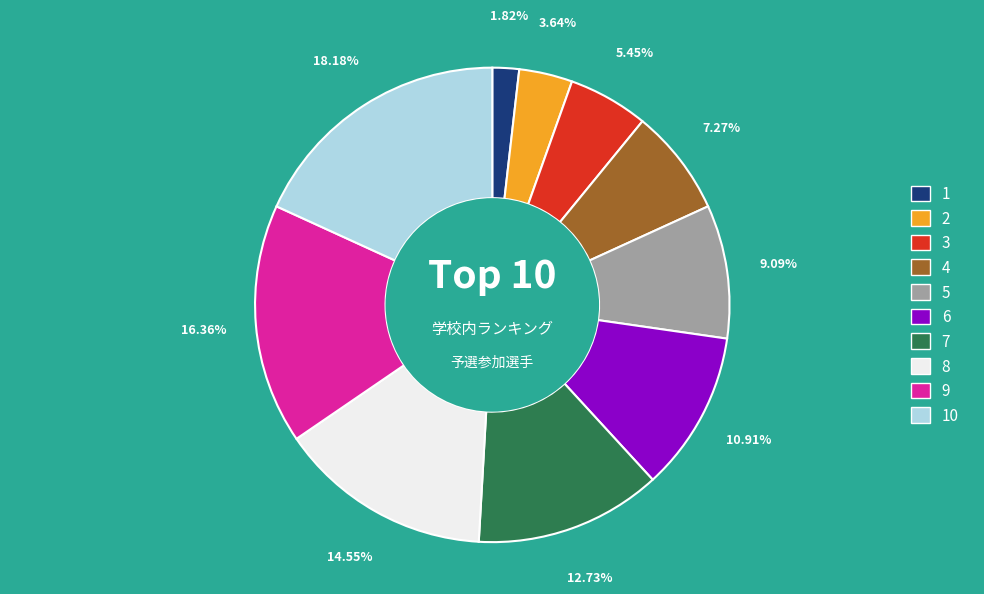

Count the number of slices in the pie.

10